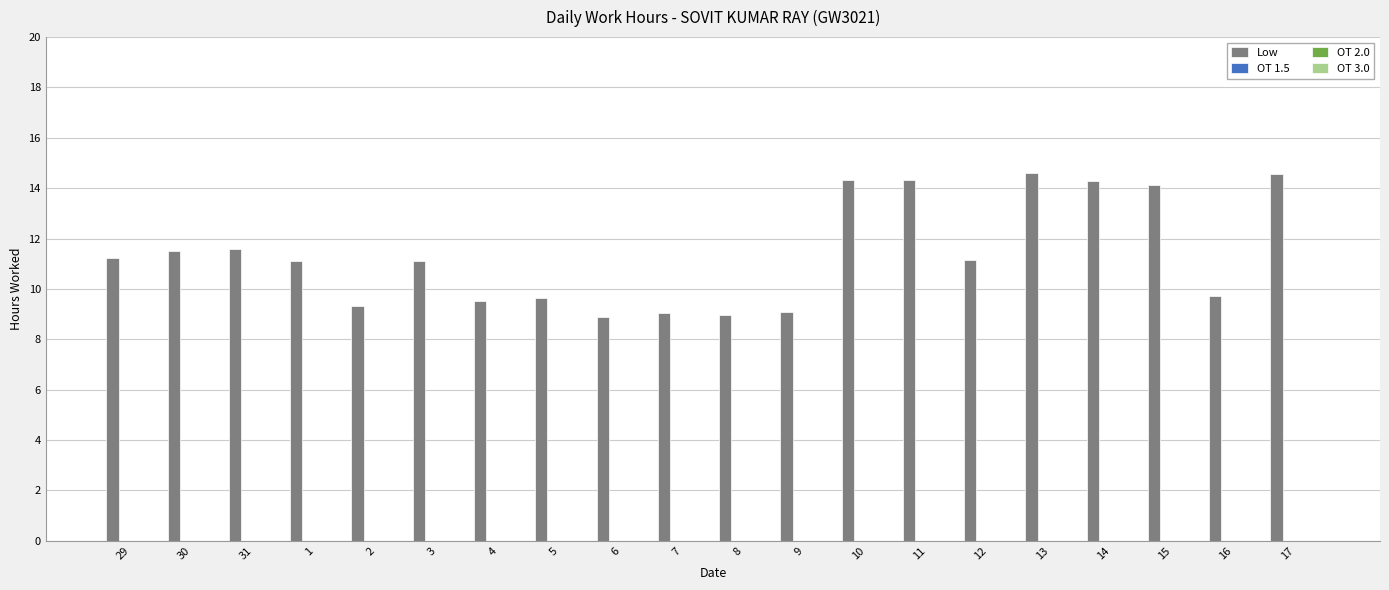

What is the value of the 13th bar from the left?

14.3